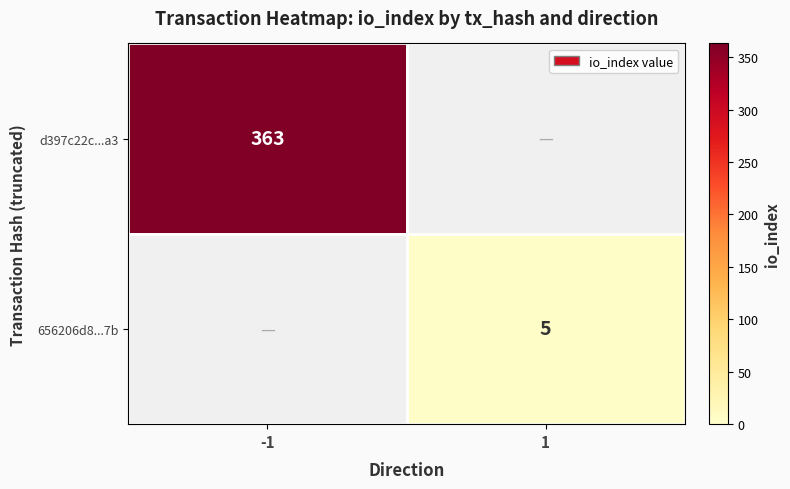

True or false: d397c22c...a3 has a value of 363 at -1.

True